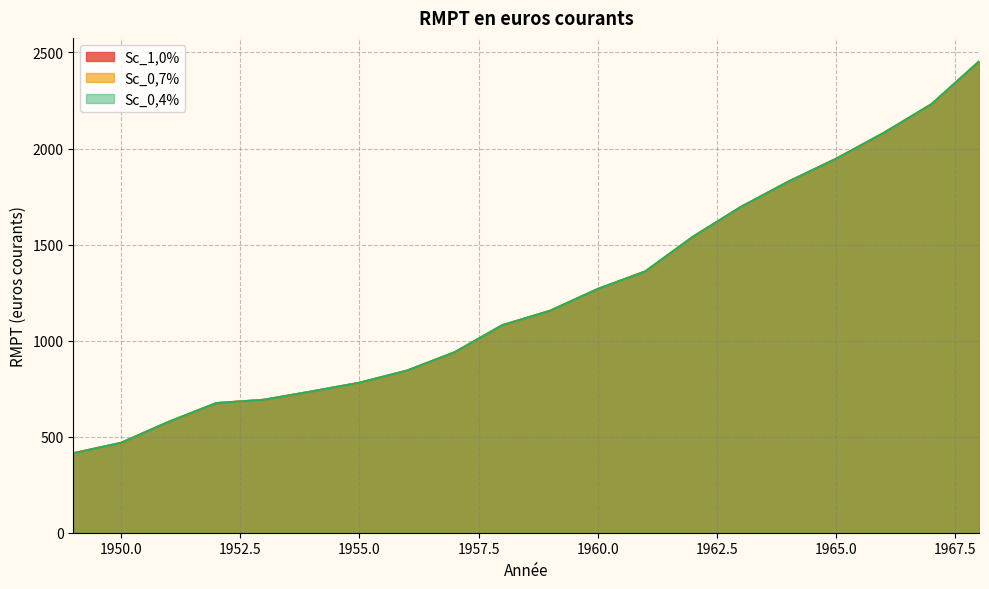

Where does the Sc_0,4% series first go above 1155?

1959